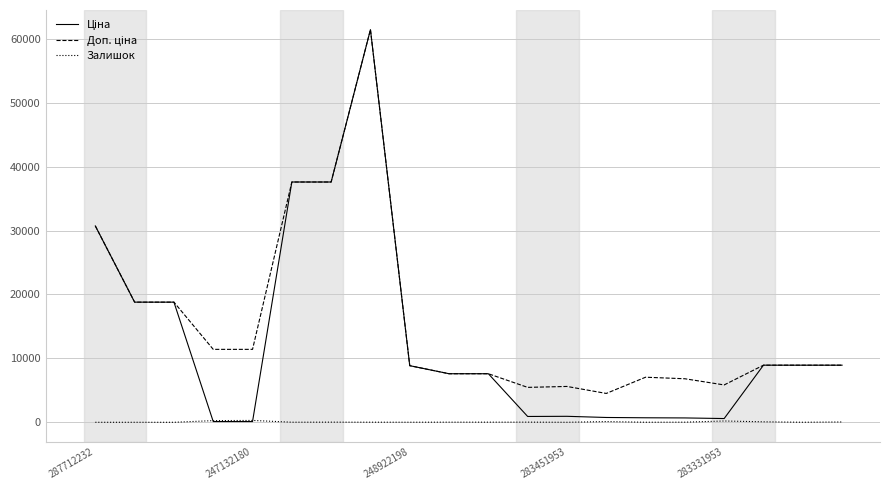

Is this an area chart (filled region under the line)?

No